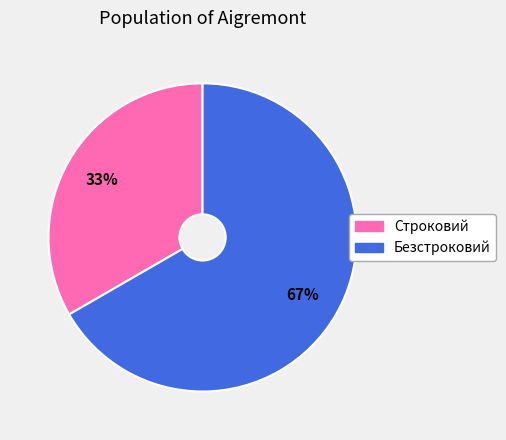

Count the number of slices in the pie.

2